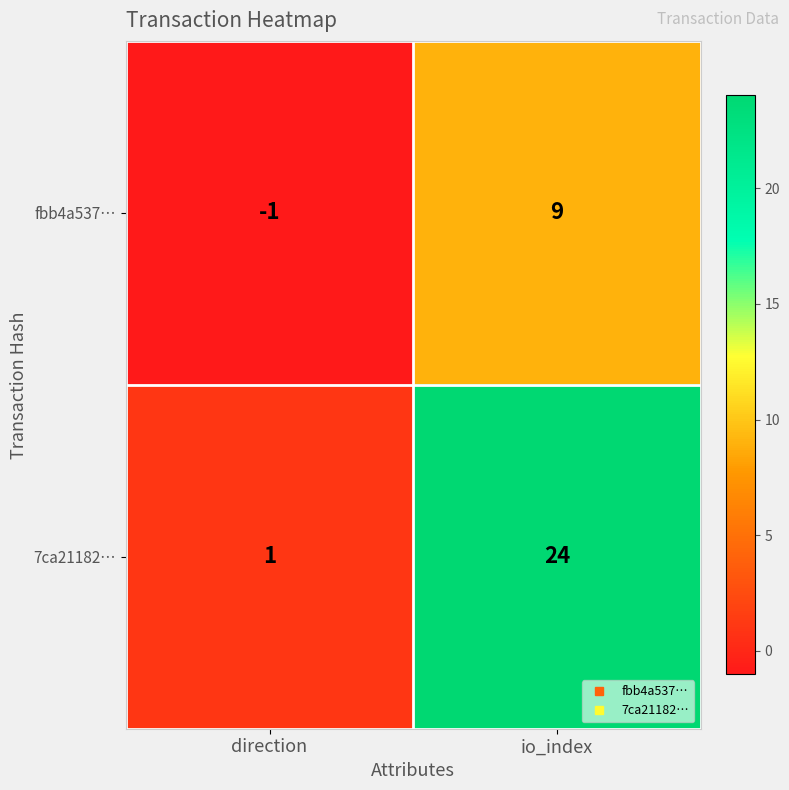

At io_index, list the series in order from largest to smallest.

7ca21182…, fbb4a537…